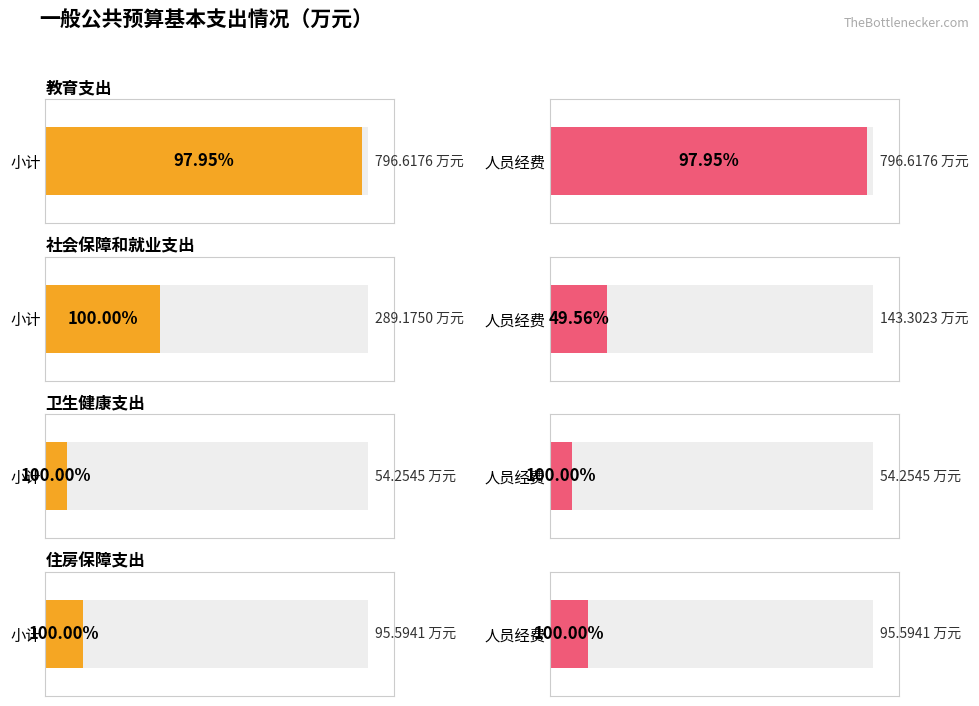

At which category does the chart reach its peak across all series?

教育支出